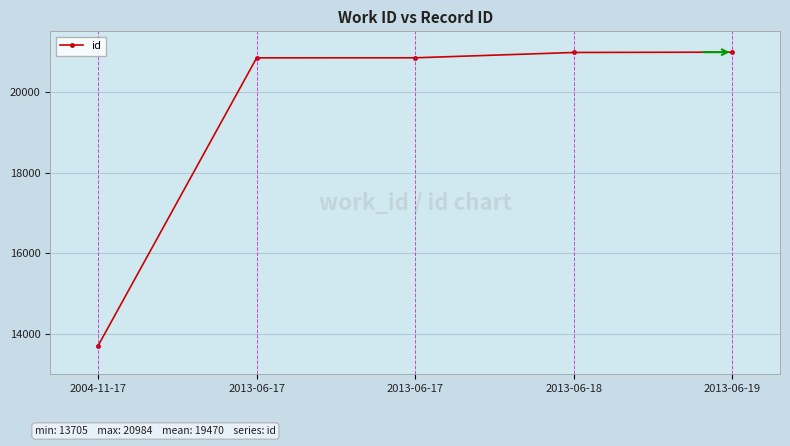

How many lines are shown in the chart?

1